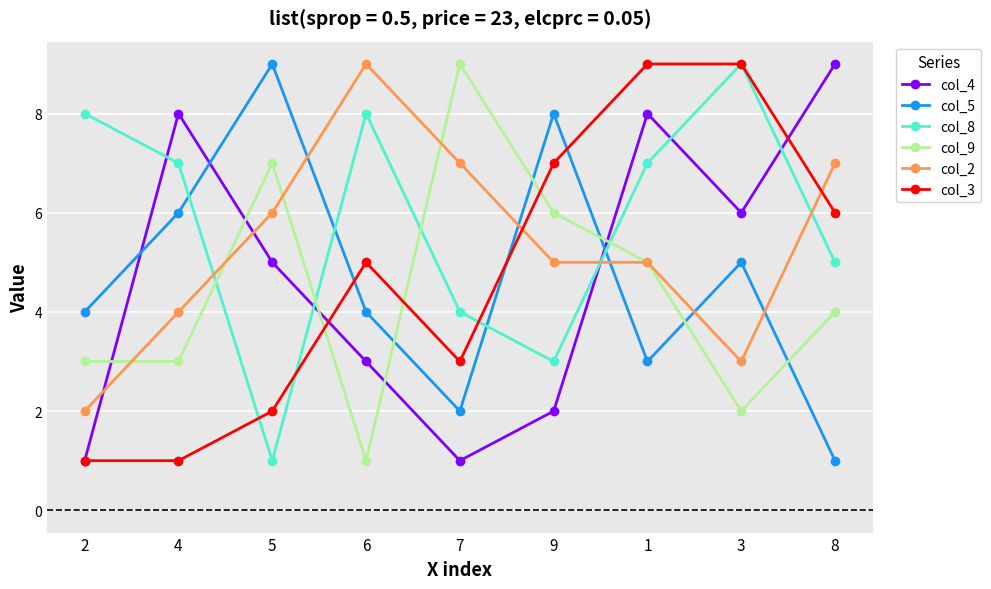

Reading left to right, what are all the values shown in this chart?

col_4: 2=1	4=8	5=5	6=3	7=1	9=2	1=8	3=6	8=9
col_5: 2=4	4=6	5=9	6=4	7=2	9=8	1=3	3=5	8=1
col_8: 2=8	4=7	5=1	6=8	7=4	9=3	1=7	3=9	8=5
col_9: 2=3	4=3	5=7	6=1	7=9	9=6	1=5	3=2	8=4
col_2: 2=2	4=4	5=6	6=9	7=7	9=5	1=5	3=3	8=7
col_3: 2=1	4=1	5=2	6=5	7=3	9=7	1=9	3=9	8=6